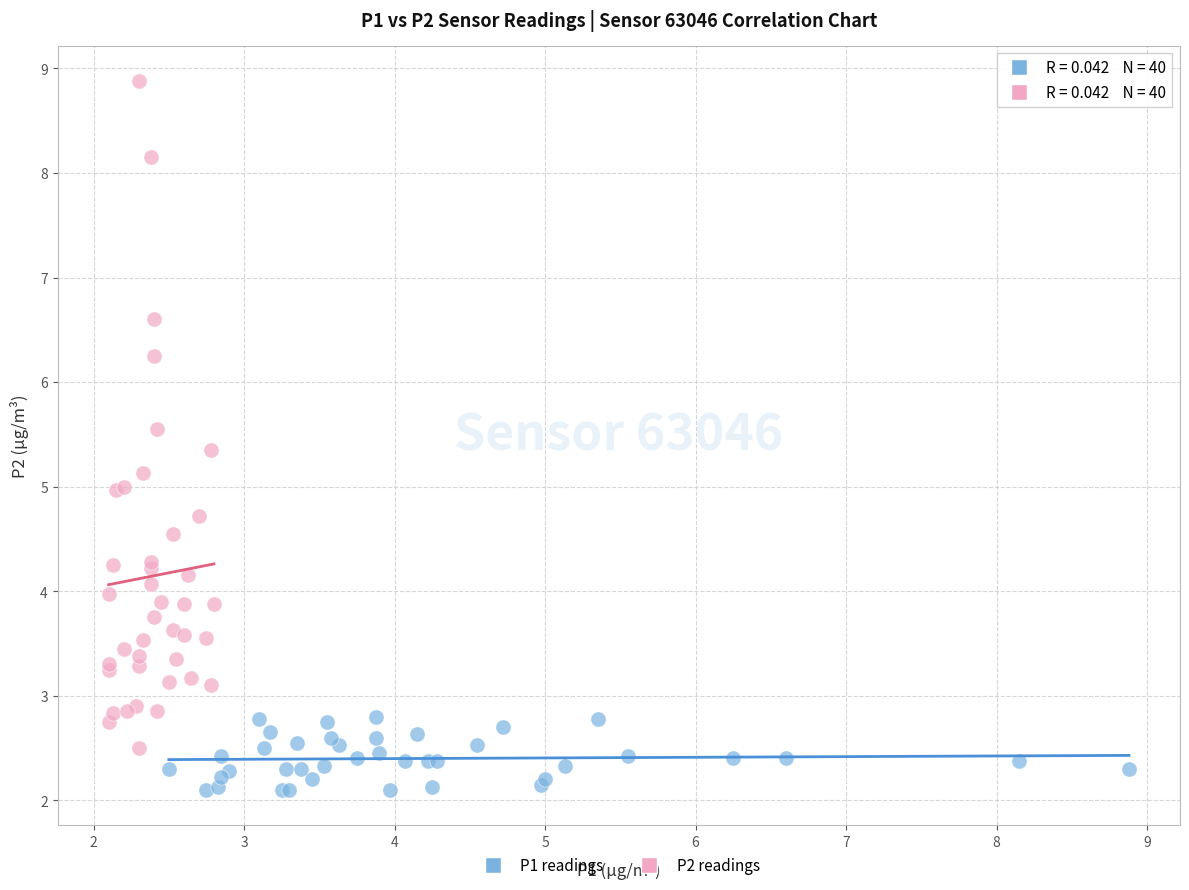

Which series contains the highest Y value?

P2 readings